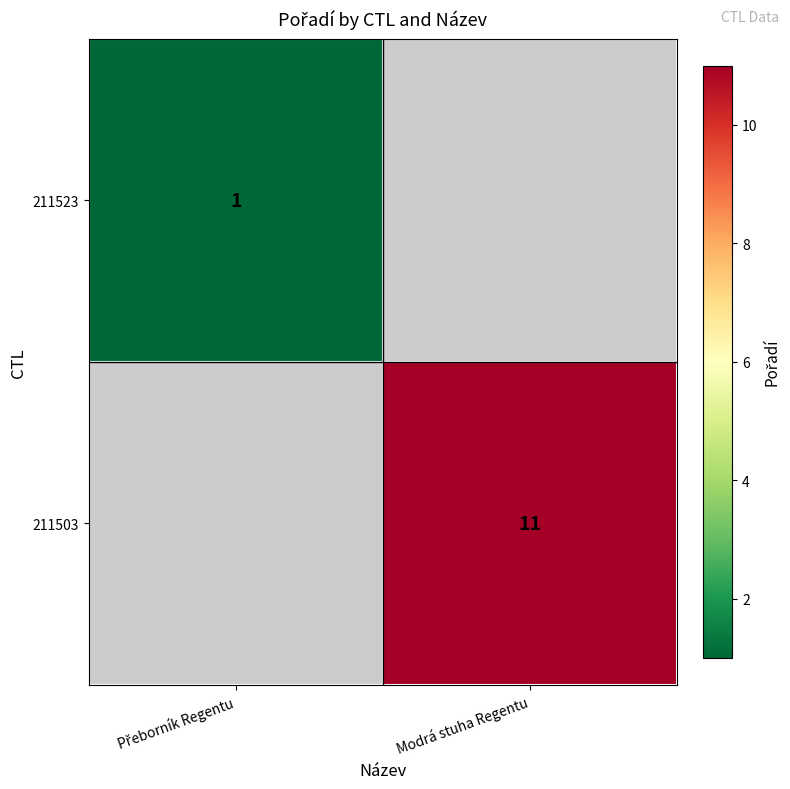

True or false: 211503 has a value of 11 at Modrá stuha Regentu.

True